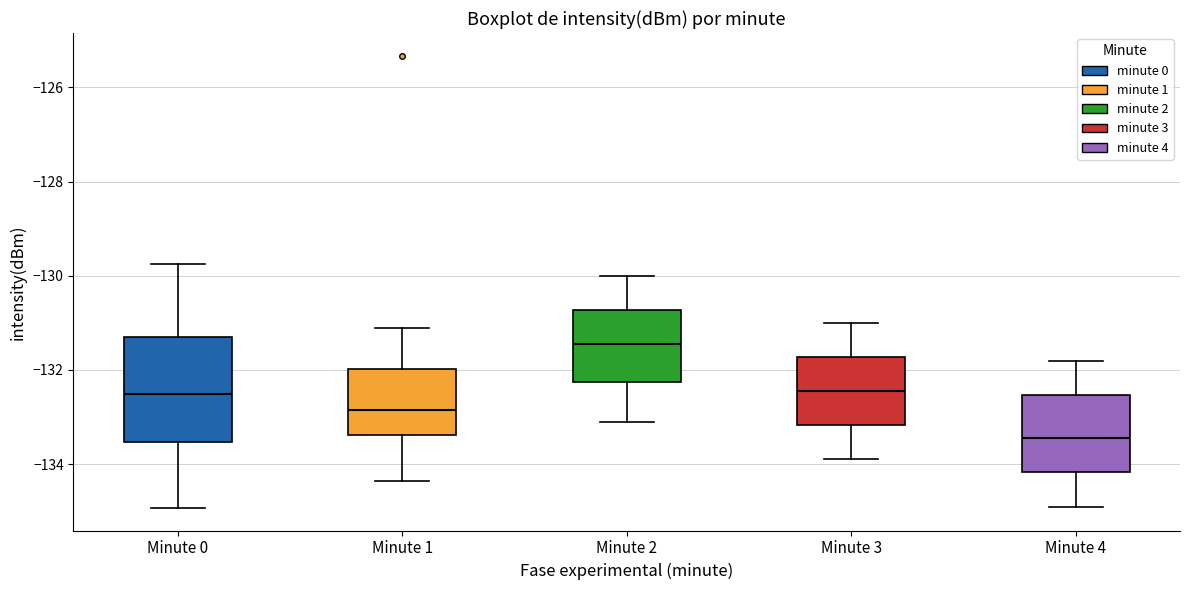

Comparing the boxes themselves (not the whiskers), which one is the tallest?

Minute 0